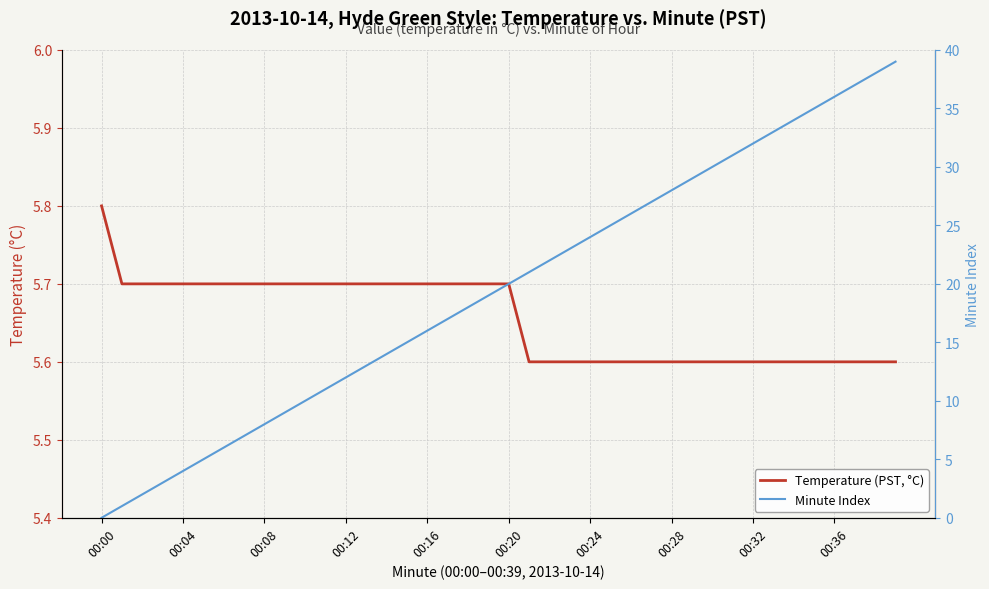

What is the value of the Temperature (PST, °C) point at the 4th from the left?

5.7